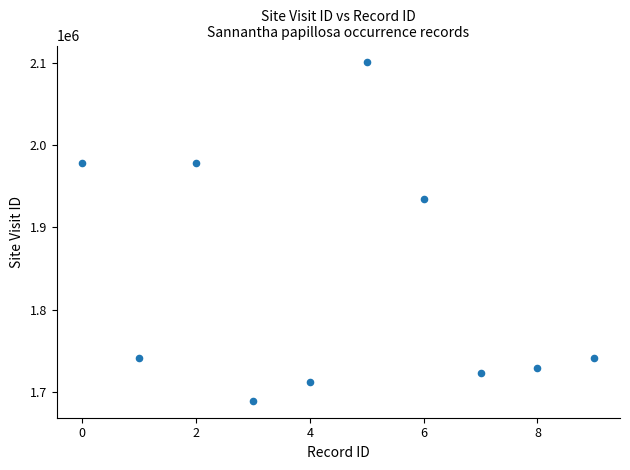

What is the range of Y values (max minus min)?

412331